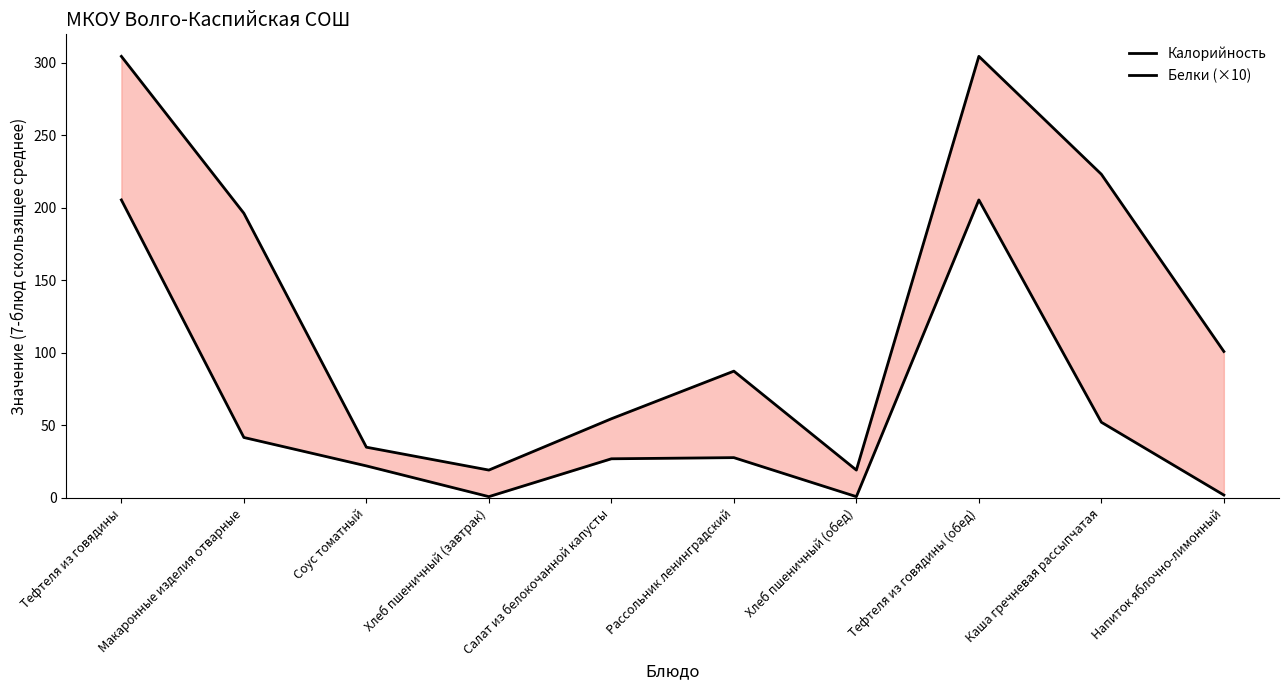

Which series has the widest spread of values?

Калорийность